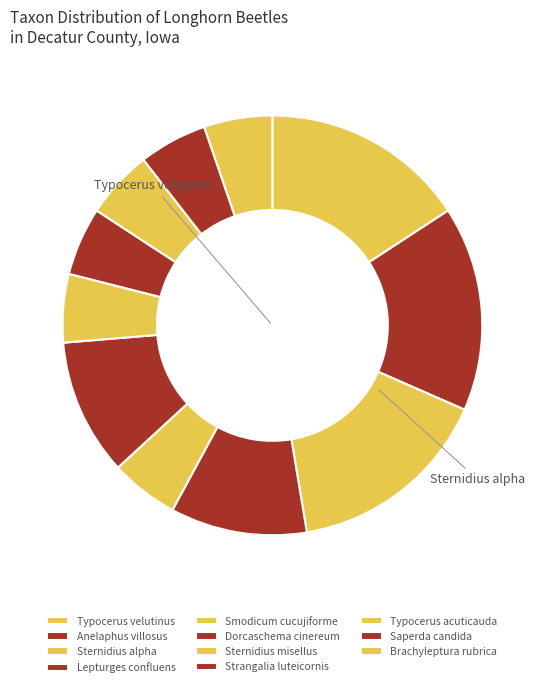

Do Lepturges confluens and Smodicum cucujiforme together represent more than half of the pie?

No